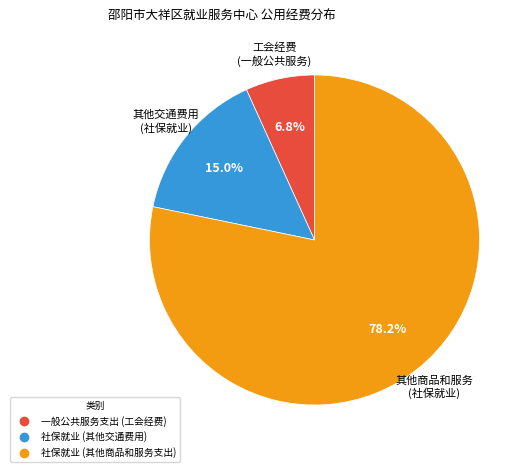

Is there a majority slice in this chart?

Yes